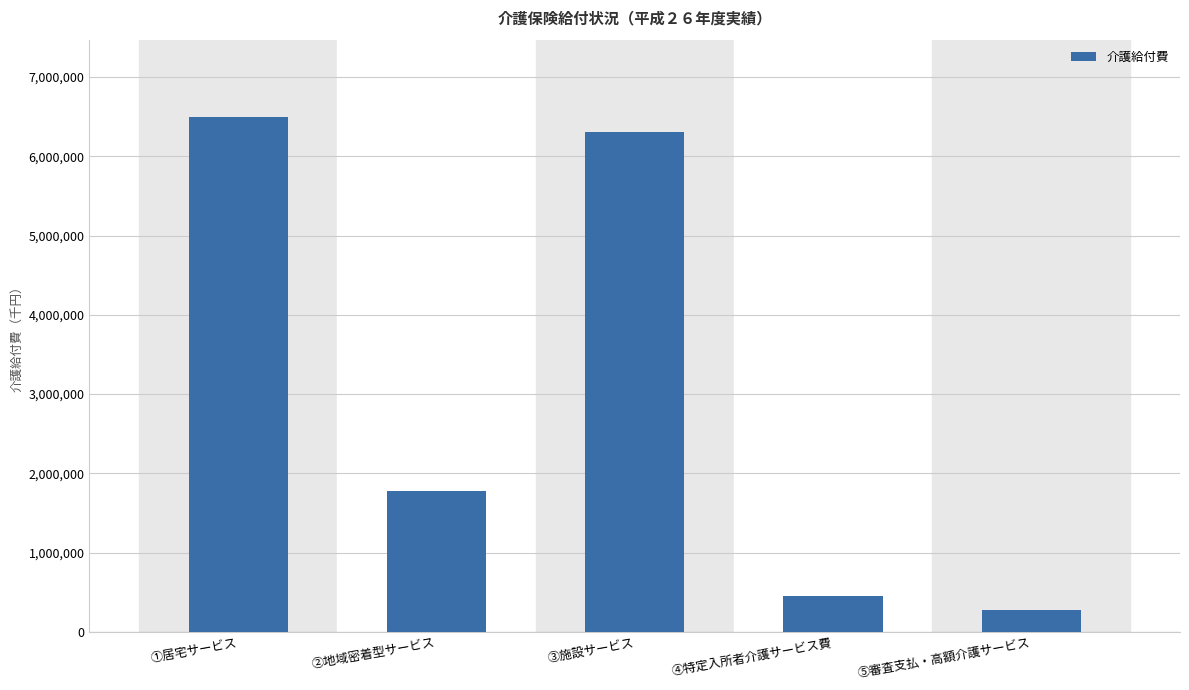

How many values are below 1781187?

2